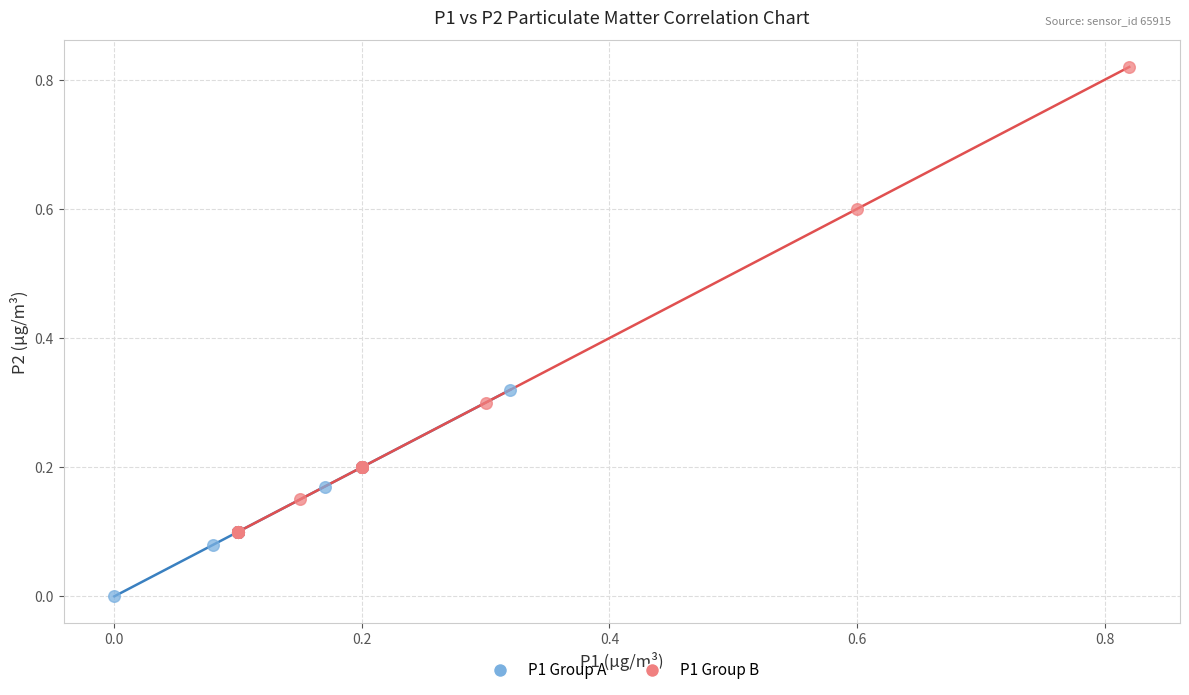

Which series contains the lowest Y value?

P1 Group A